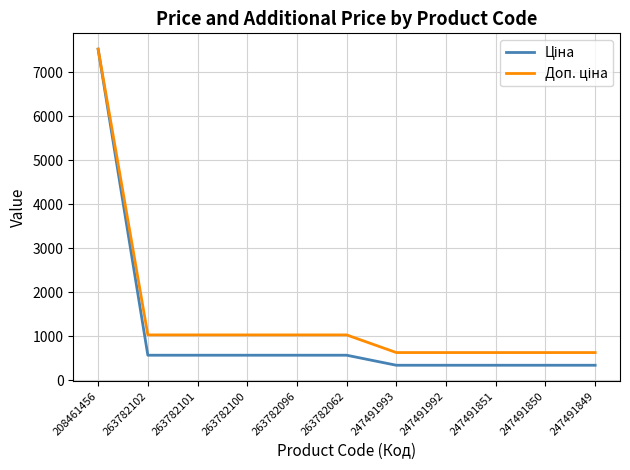

What is the minimum value shown in the chart?

345.6